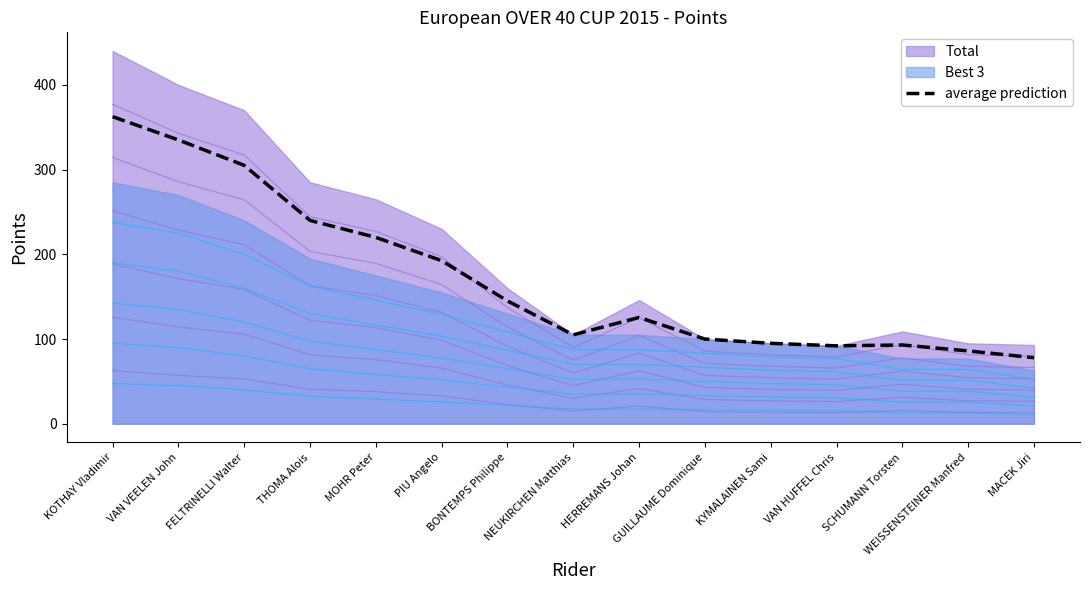

List the labels in order of value, largest first.

KOTHAY Vladimir, VAN VEELEN John, FELTRINELLI Walter, THOMA Alois, MOHR Peter, PIU Angelo, BONTEMPS Philippe, HERREMANS Johan, NEUKIRCHEN Matthias, GUILLAUME Dominique, KYMALAINEN Sami, SCHUMANN Torsten, VAN HUFFEL Chris, WEISSENSTEINER Manfred, MACEK Jiri